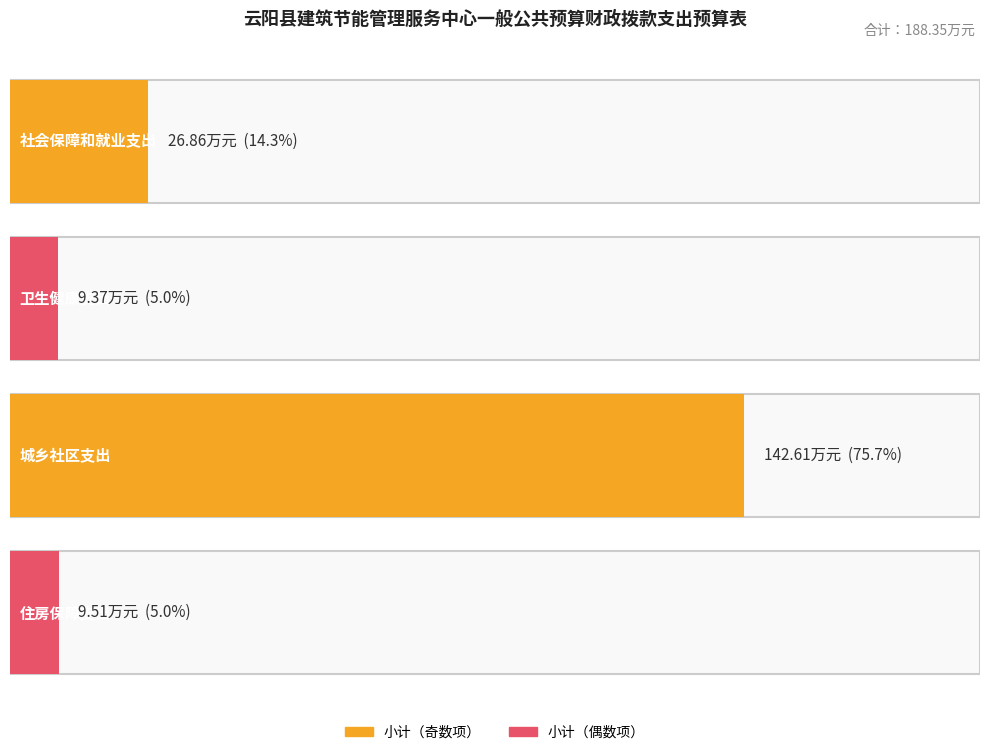

Where does the 基本支出 series first go above 26?

社会保障和就业支出